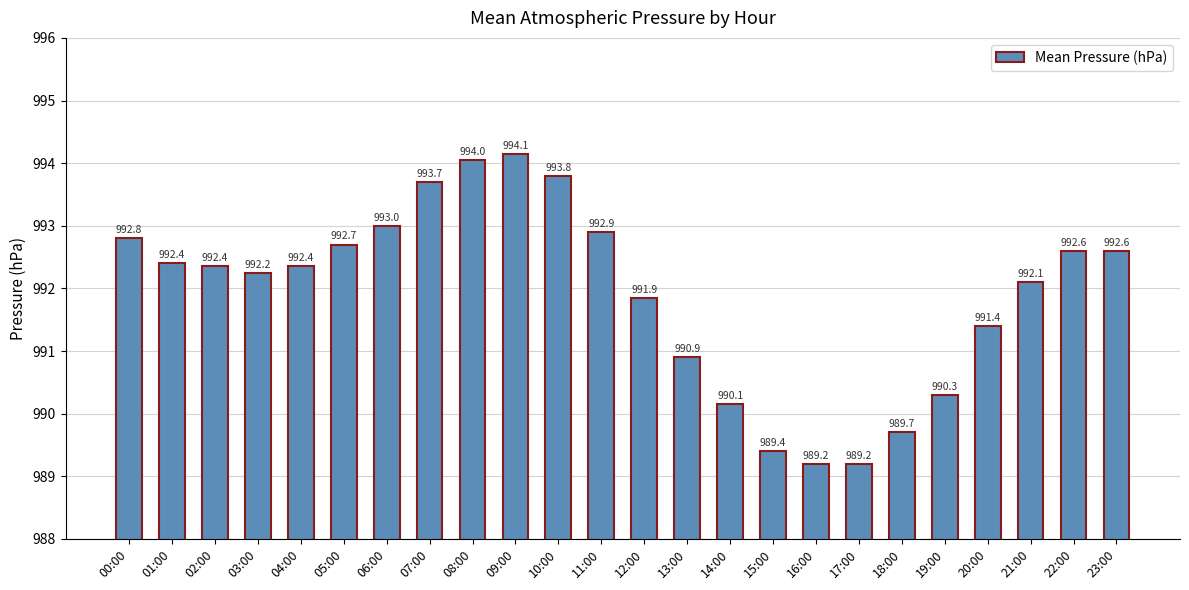

What is the value of the 12th bar from the left?

992.9